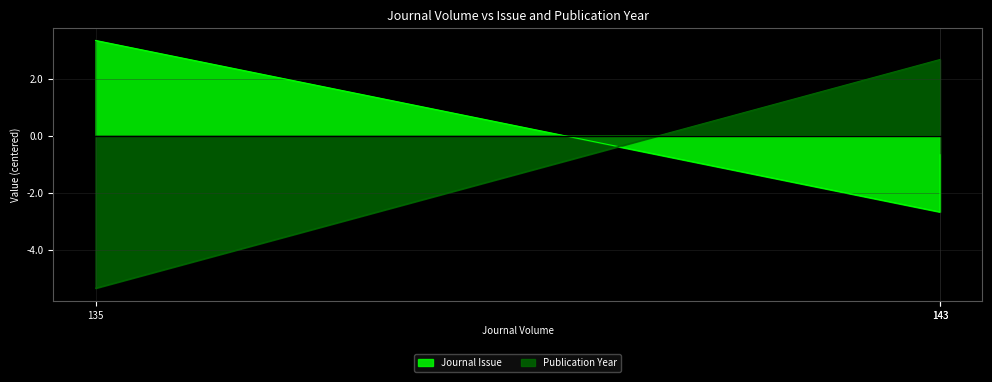

True or false: Journal Issue has a value of 3.3 at 135.

True